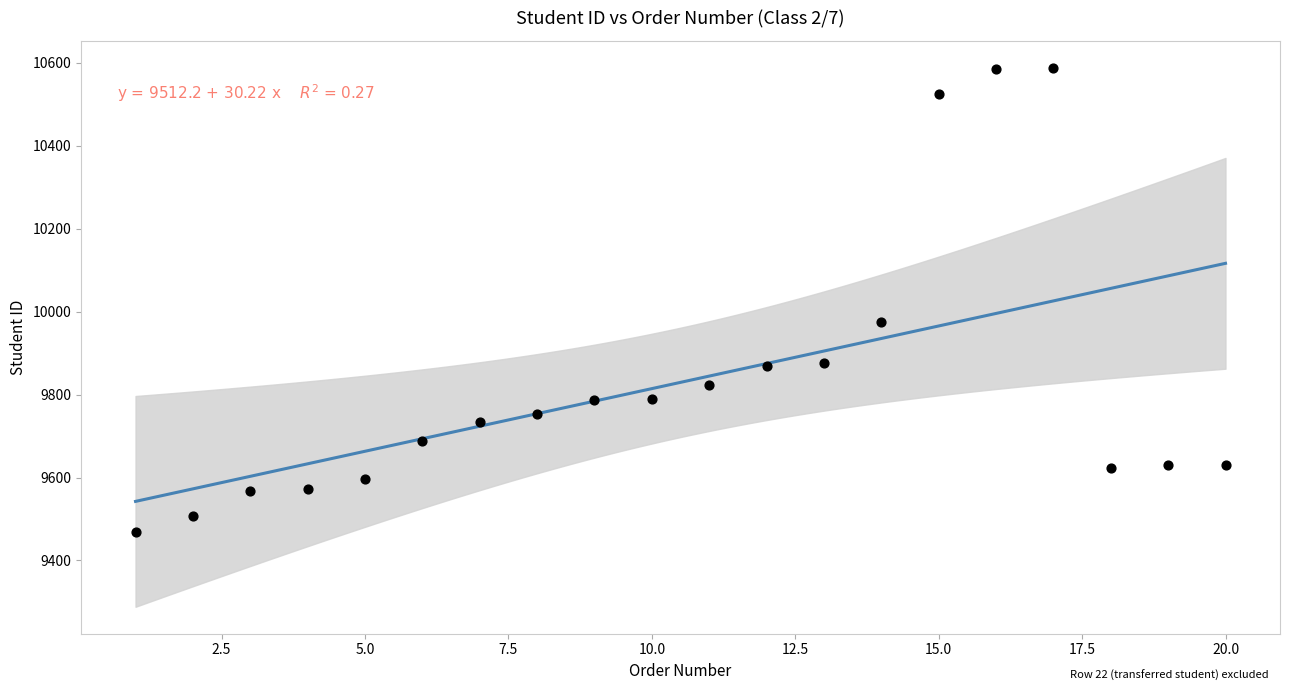

What Y value in the scatter plot is closest to 10028?

9976